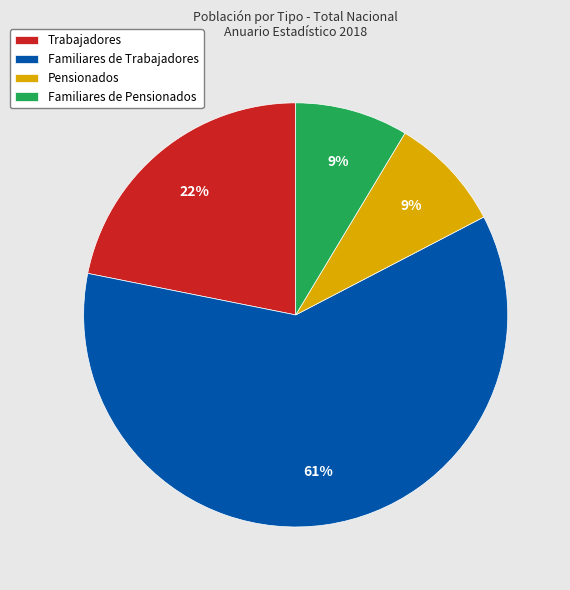

Count the number of slices in the pie.

4